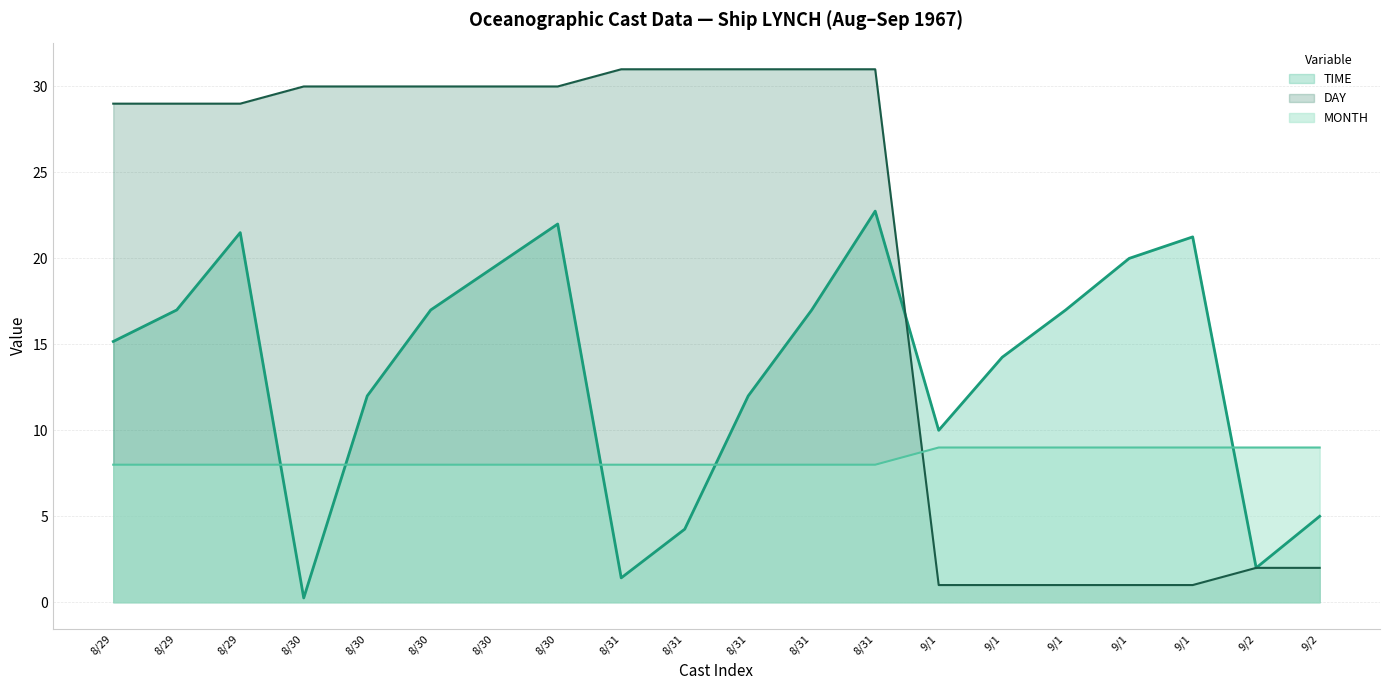

Is the value of MONTH at 8/31 greater than the value of TIME at 9/2?

Yes